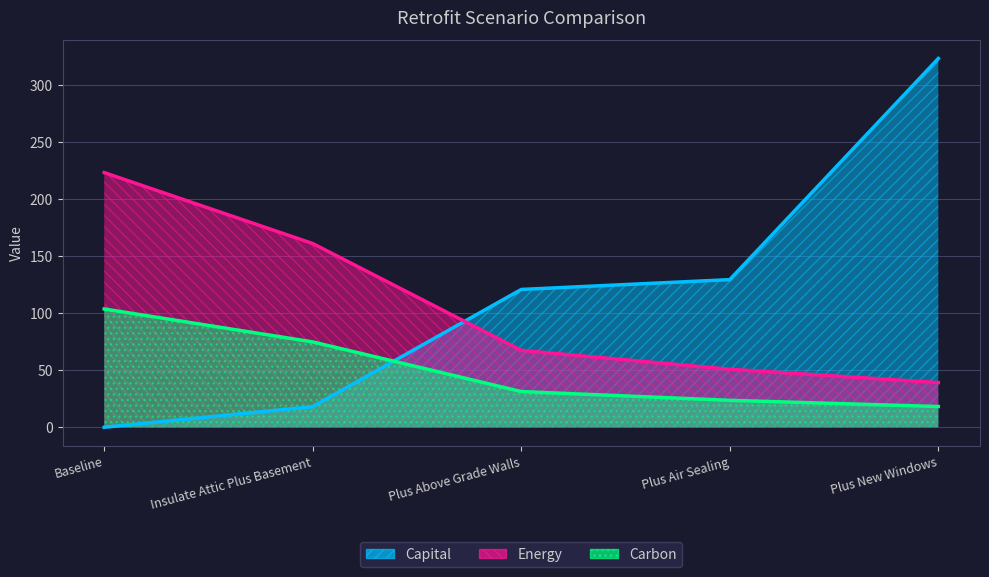

What is the total value across all series at Plus New Windows?

380.9